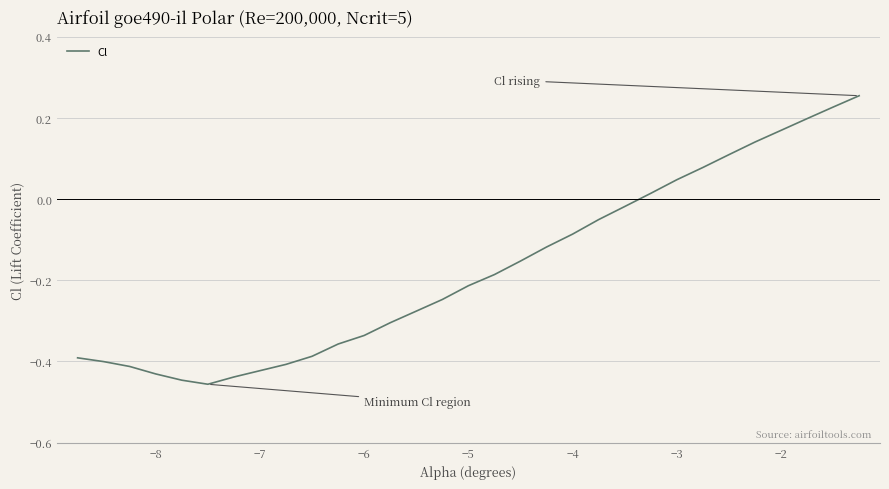

What is the difference between the maximum and minimum values?

0.7